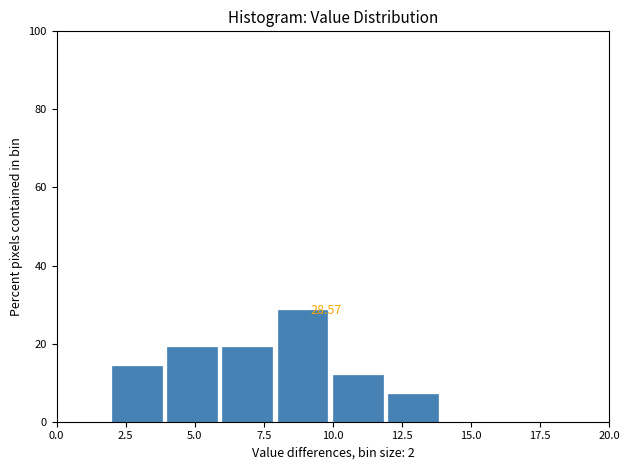

Which range on the x-axis has the tallest bar?

8 to 10